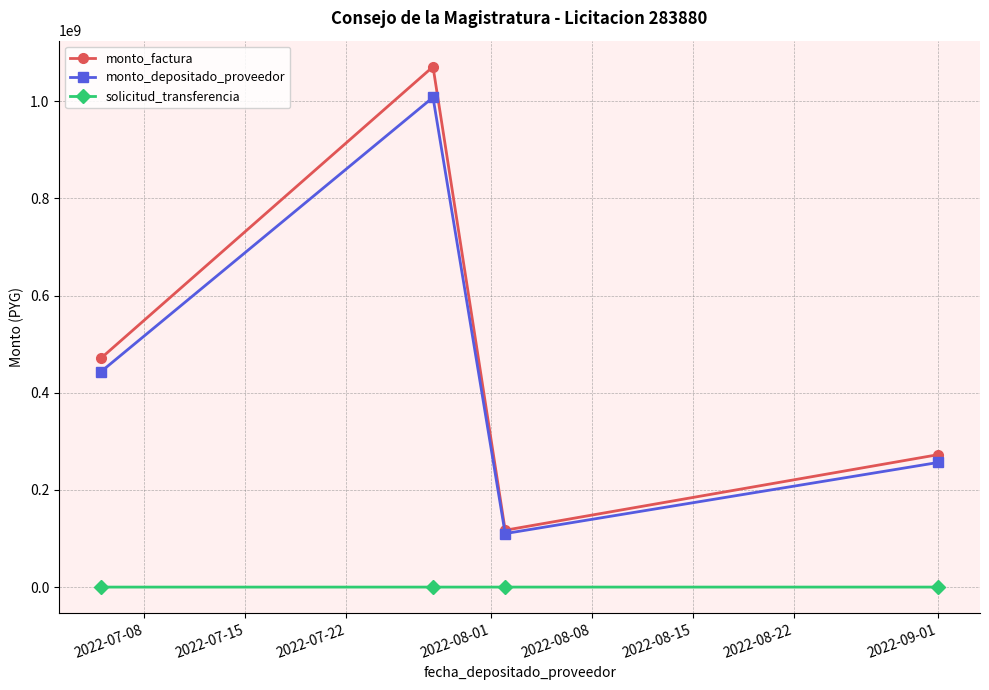

List the series in order of their peak value, highest first.

monto_factura, monto_depositado_proveedor, solicitud_transferencia